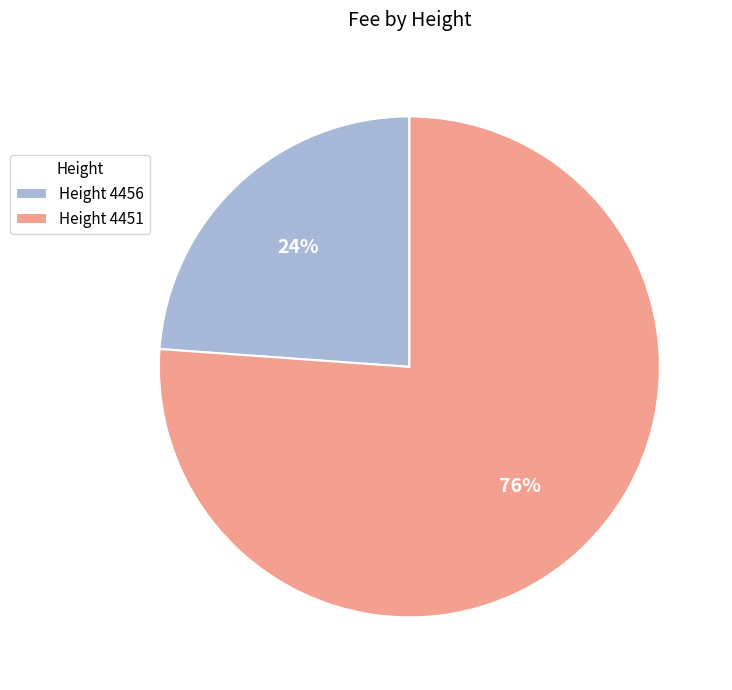

Which category has the smallest portion of the pie?

Height 4456